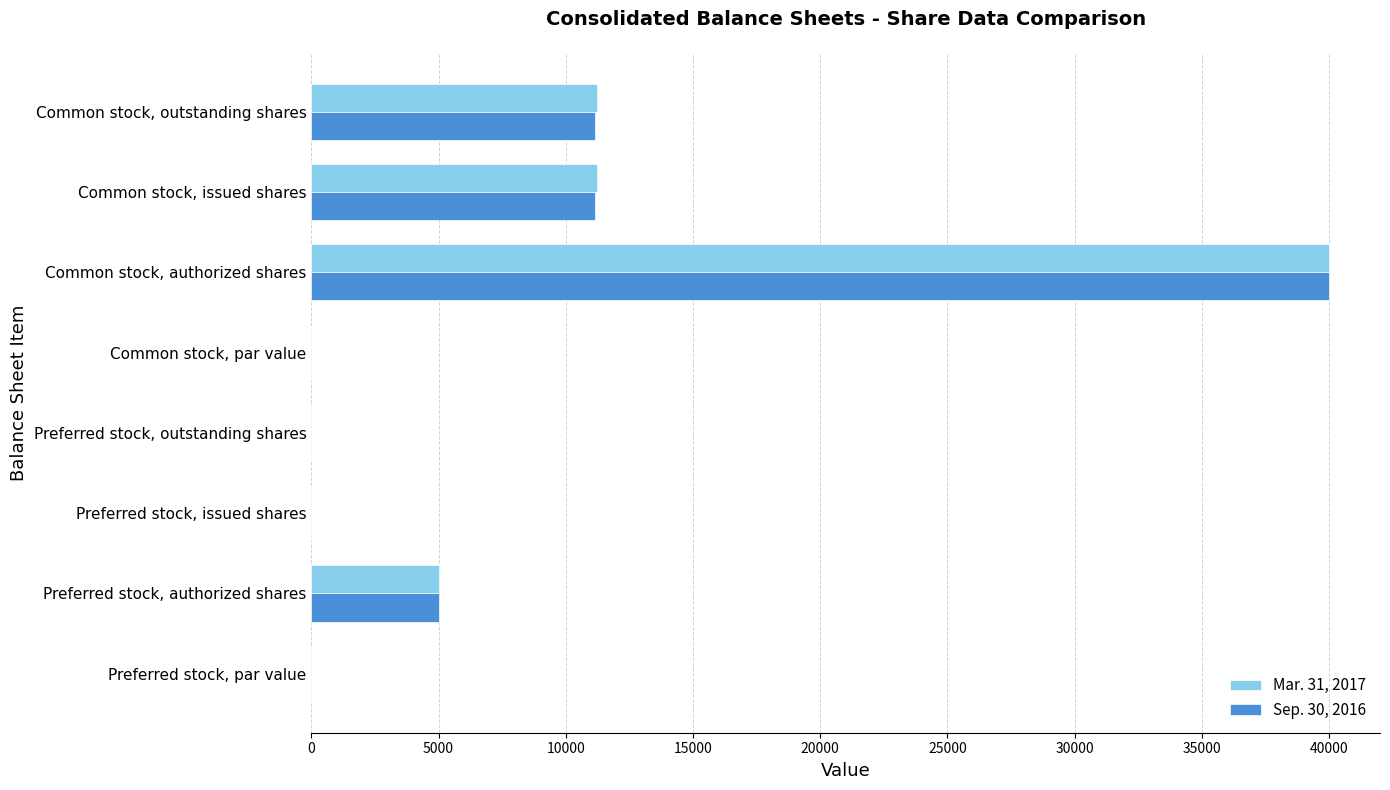

What is the sum of all Mar. 31, 2017 values?

67484.1